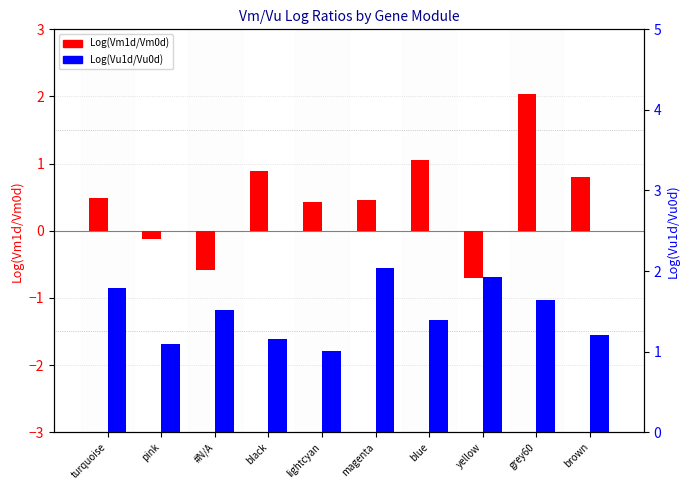

The value of Log(Vm1d/Vm0d) at magenta is 0.1. True or false?

False